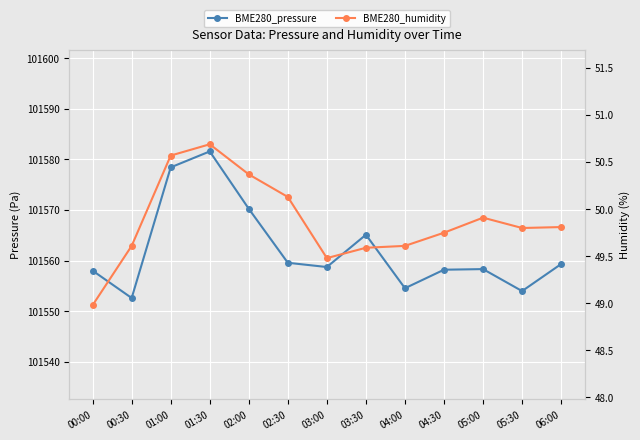

Reading right to left, list all the values displayed in this chart.

BME280_pressure: 101559.3	101554.0	101558.3	101558.2	101554.6	101565.1	101558.8	101559.6	101570.2	101581.6	101578.4	101552.6	101558.0
BME280_humidity: 49.8	49.8	49.9	49.8	49.6	49.6	49.5	50.1	50.4	50.7	50.6	49.6	49.0